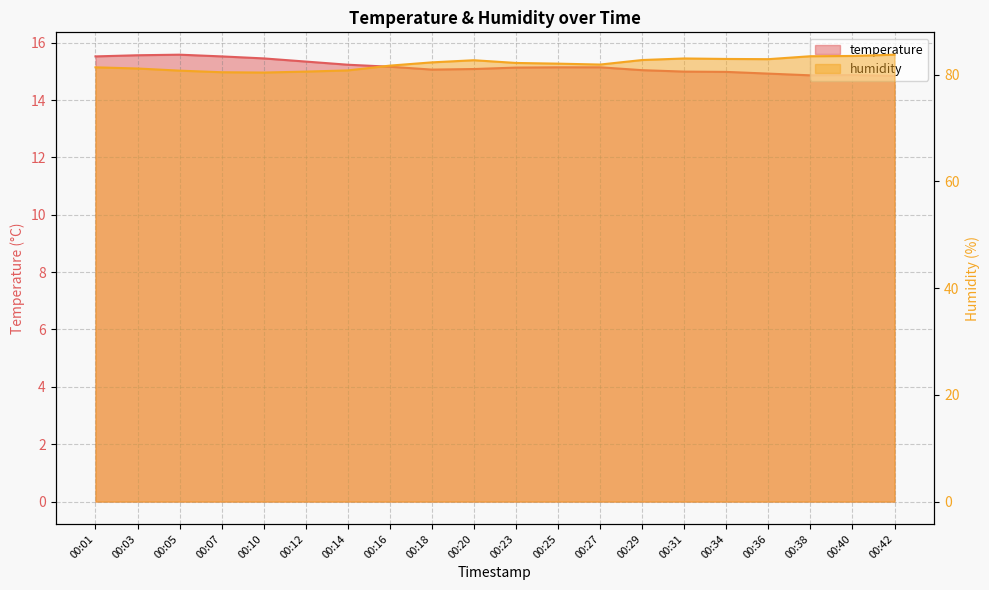

What is the smallest value displayed?

14.8